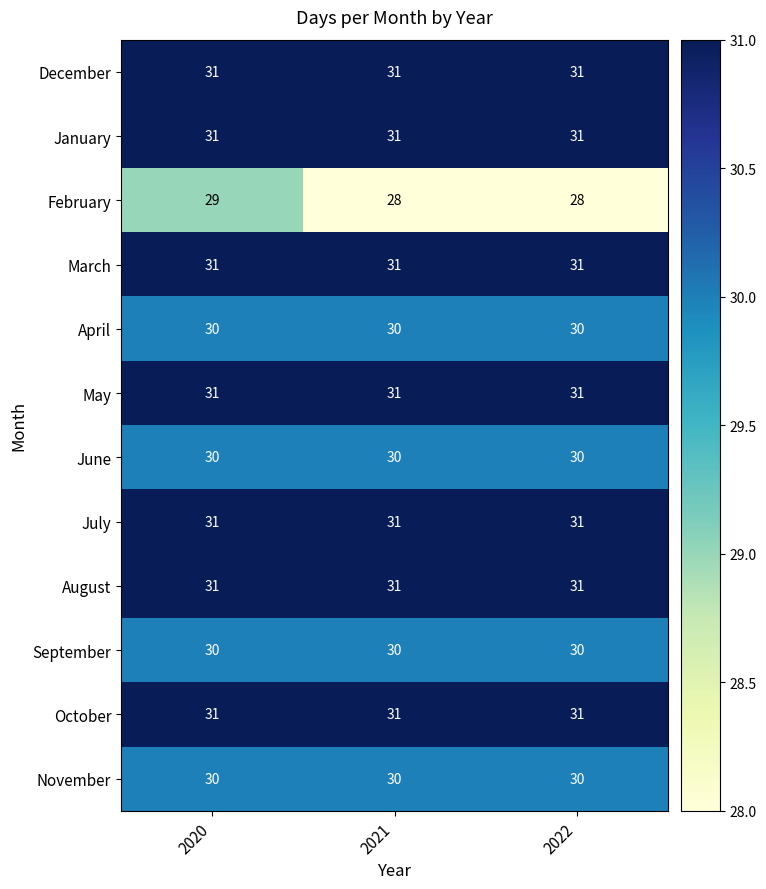

What is the total value across all series at 2021?

365